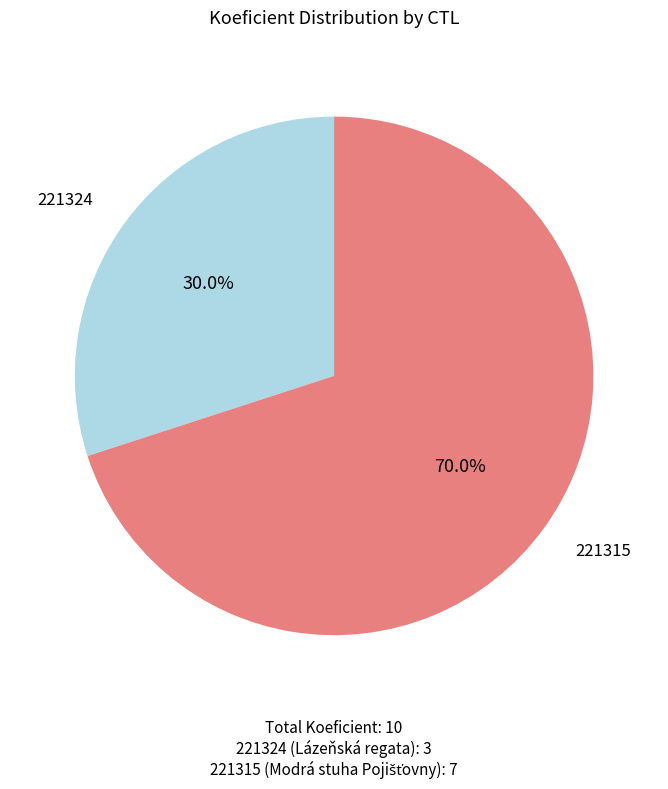

Rank the categories by value from lowest to highest.

221324, 221315